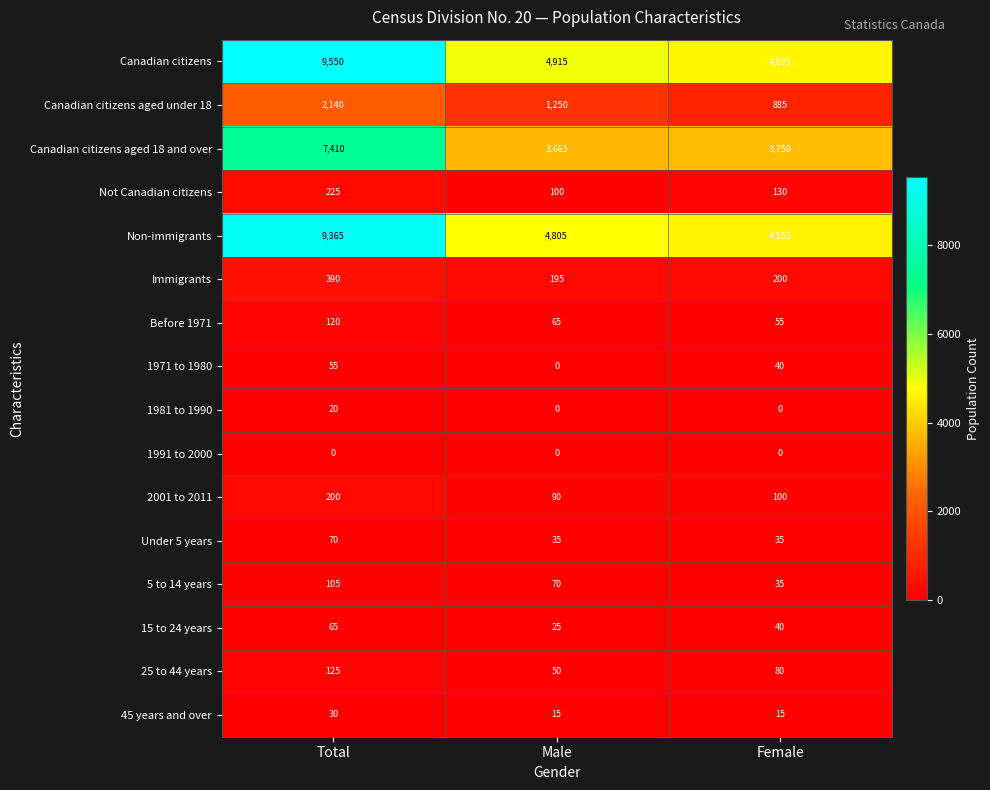

The value of 2001 to 2011 at Total is 339. True or false?

False